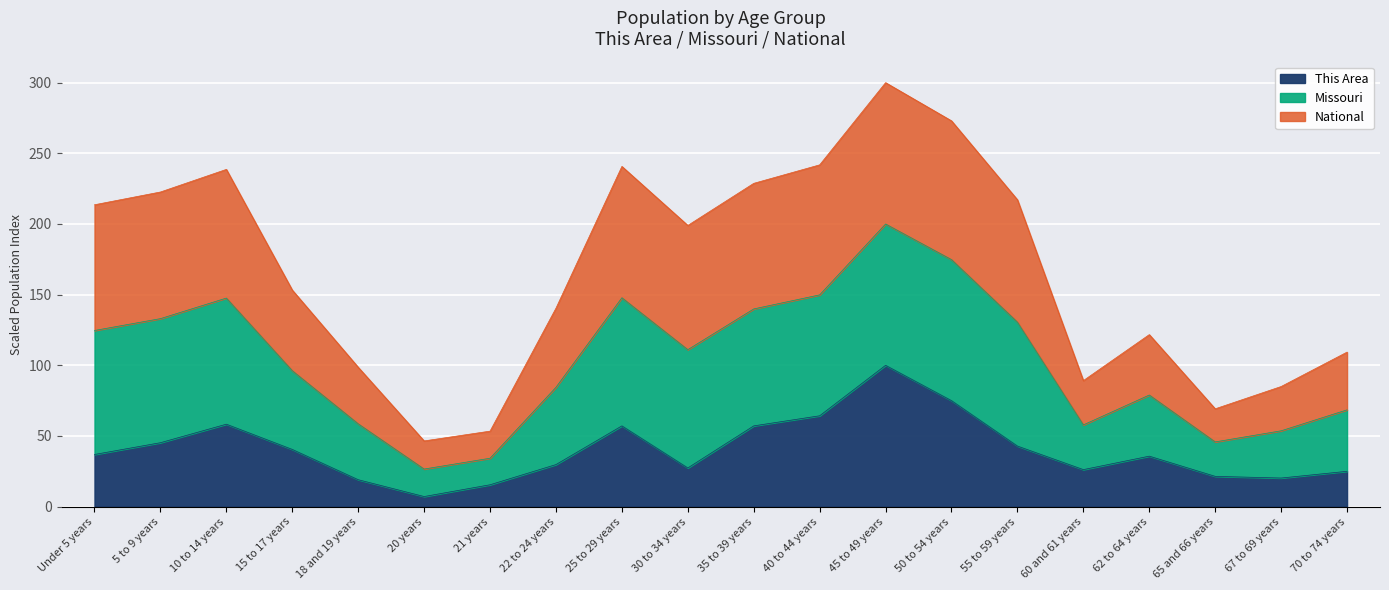

True or false: Missouri has more than 1 points higher than both neighbors.

True